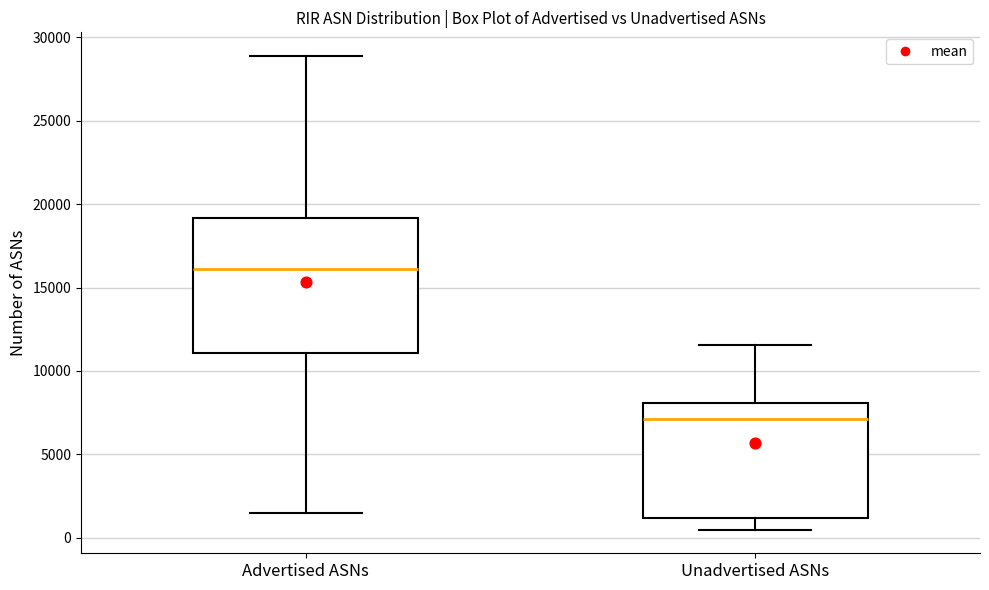

Reading left to right, transcribe this box plot: for each box, give where its median line is, the range the box spans, and where its two whiskers end, as read against the y-axis. The values are not printed on the chart, so give them approximately, as read against the axis.

Advertised ASNs: median 16000, box 11000 to 19000, whiskers 1500 to 29000
Unadvertised ASNs: median 7000, box 1000 to 8000, whiskers 500 to 11500